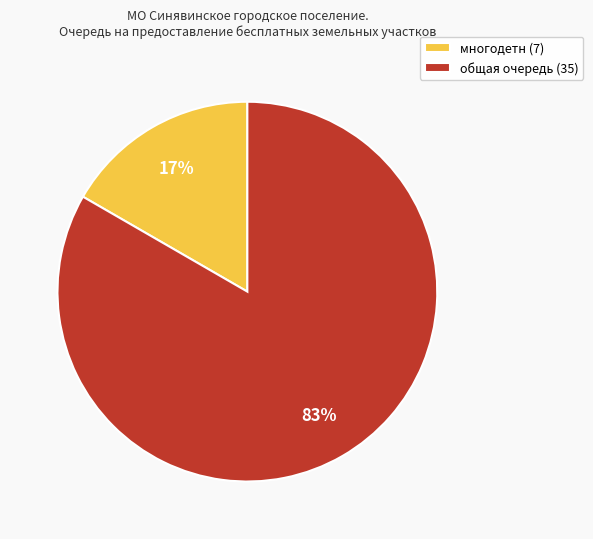

Between многодетн and общая очередь, which is larger?

общая очередь